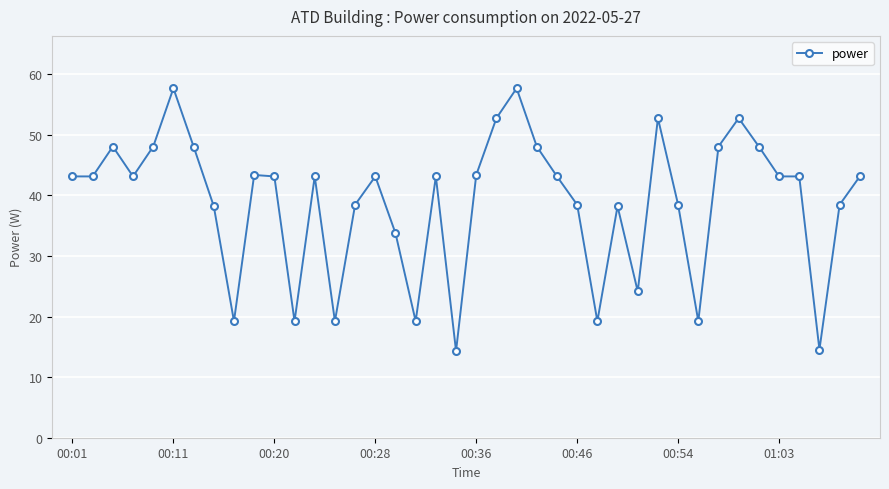

What is the value of the 8th point from the left?

38.2